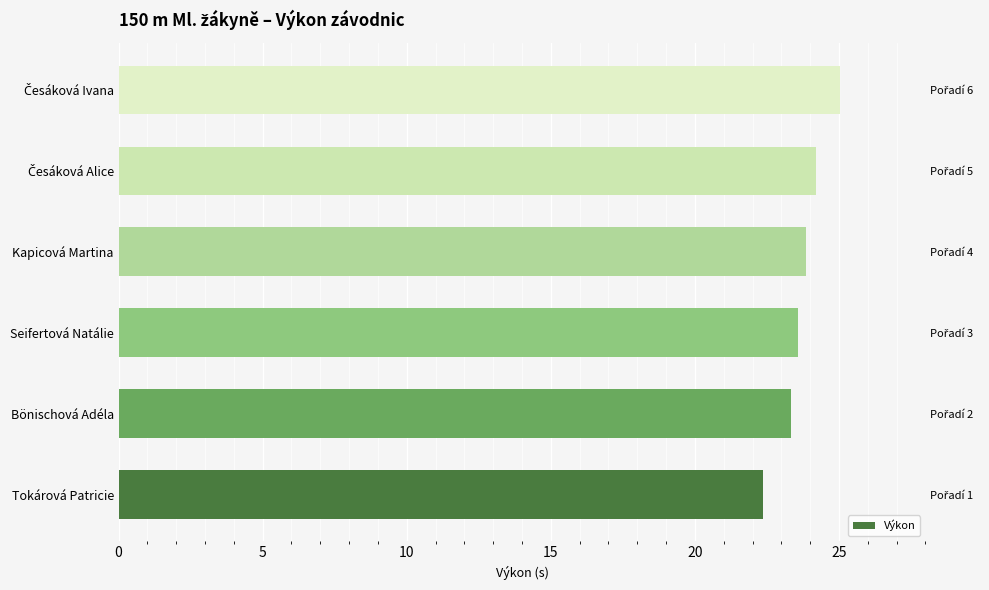

What is the value of the 1st bar from the left?

22.4